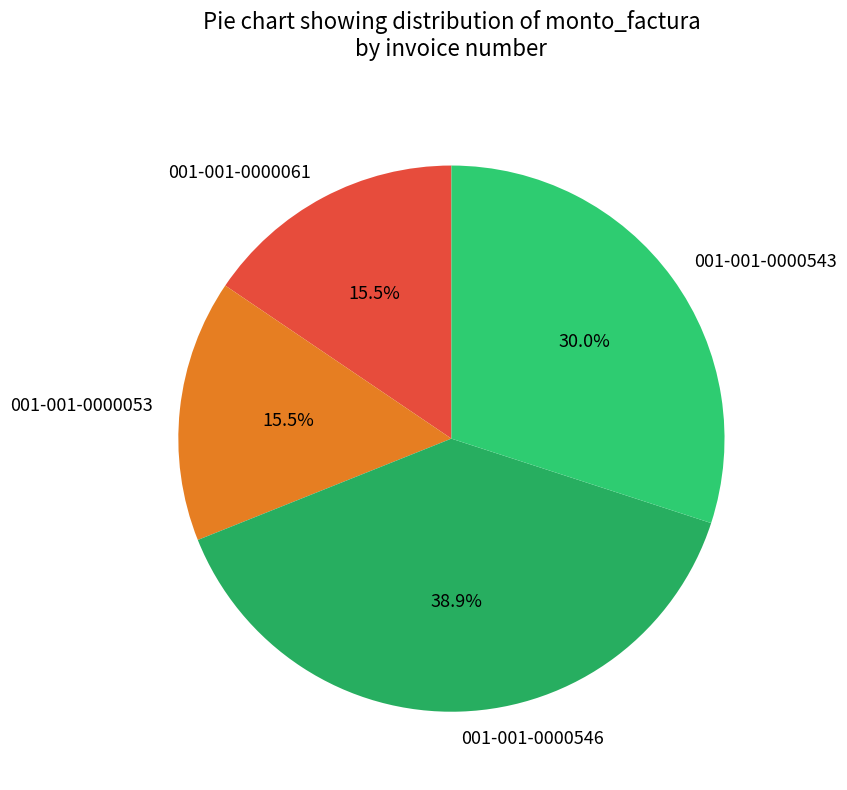

Does any single category account for the majority?

No